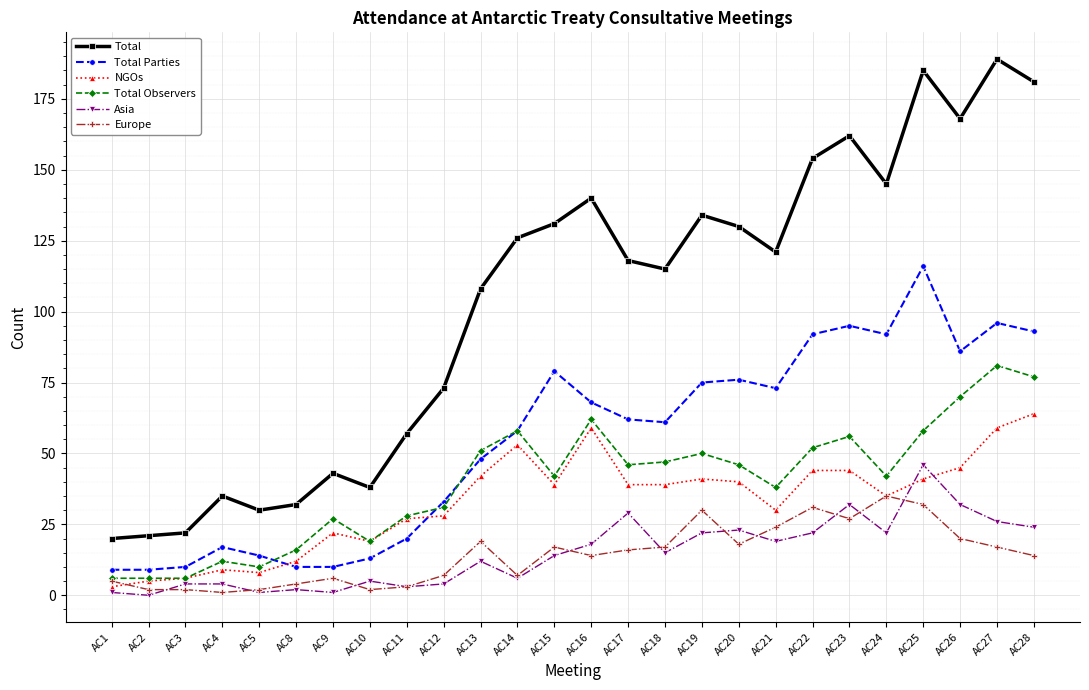

At how many categories does at least one series exceed 101?

16